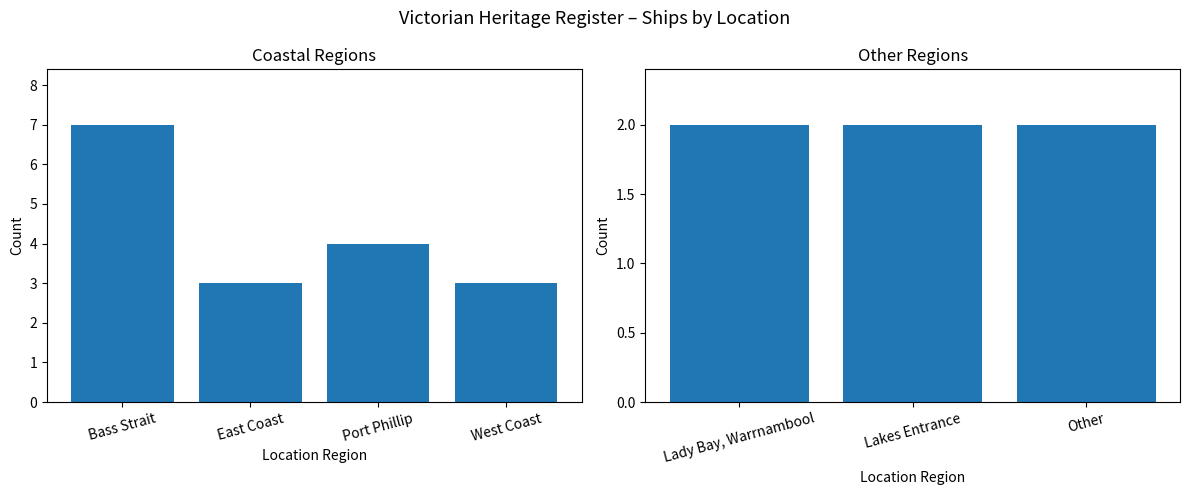

Which category has the highest value across all series?

Bass Strait